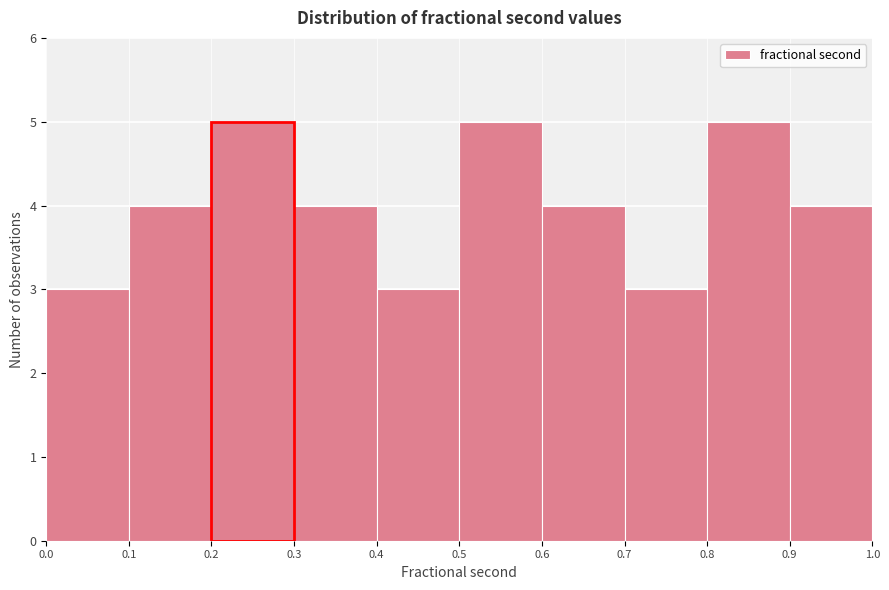

What is the height of the bar covering 0.0 to 0.1 on the x-axis? The values are not printed on the chart, so give them approximately, as read against the axis.

3